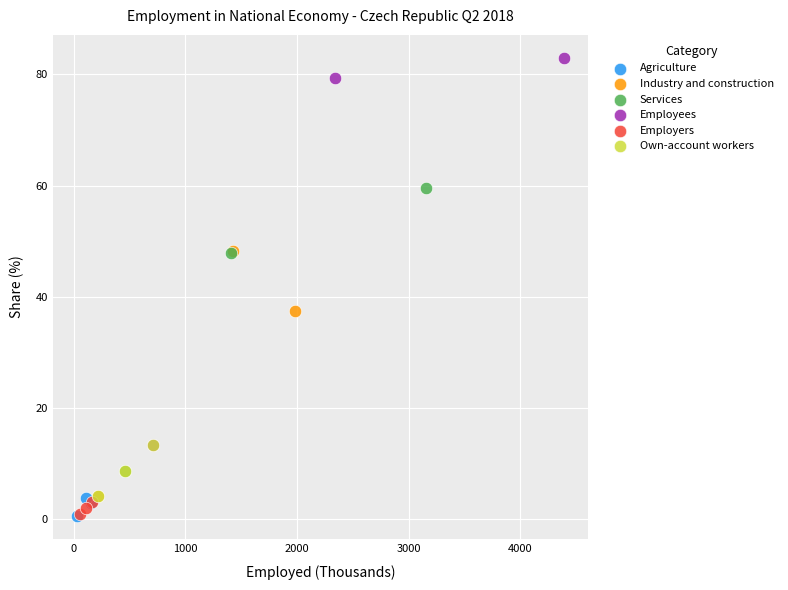

Which series contains the highest Y value?

Employees